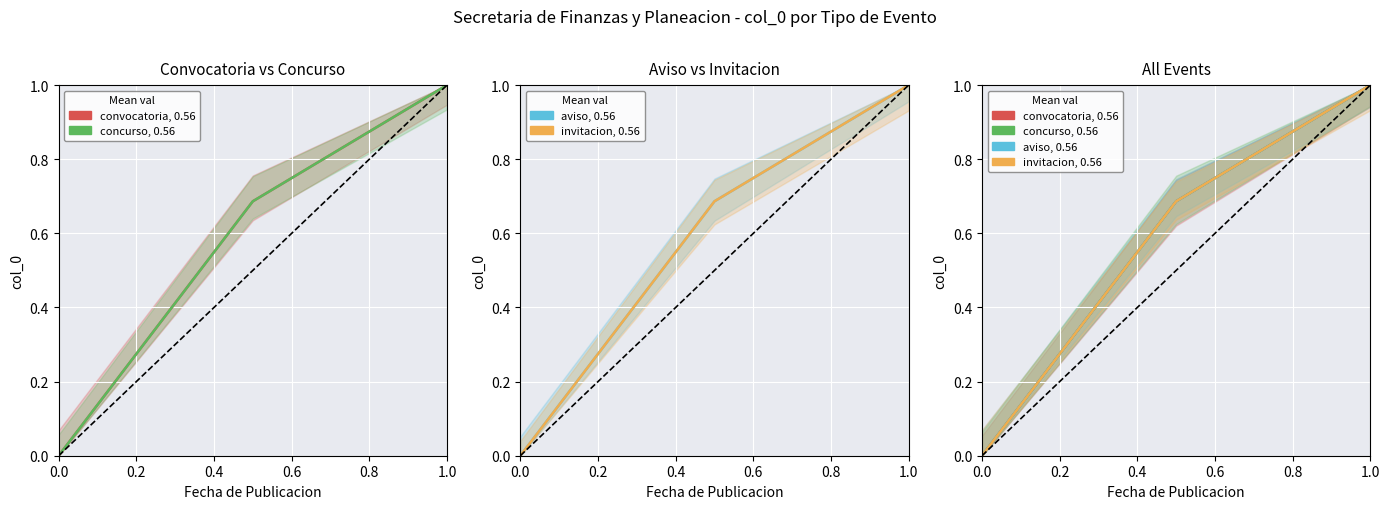

What is the value of the convocatoria point at the 2nd from the left?

0.7